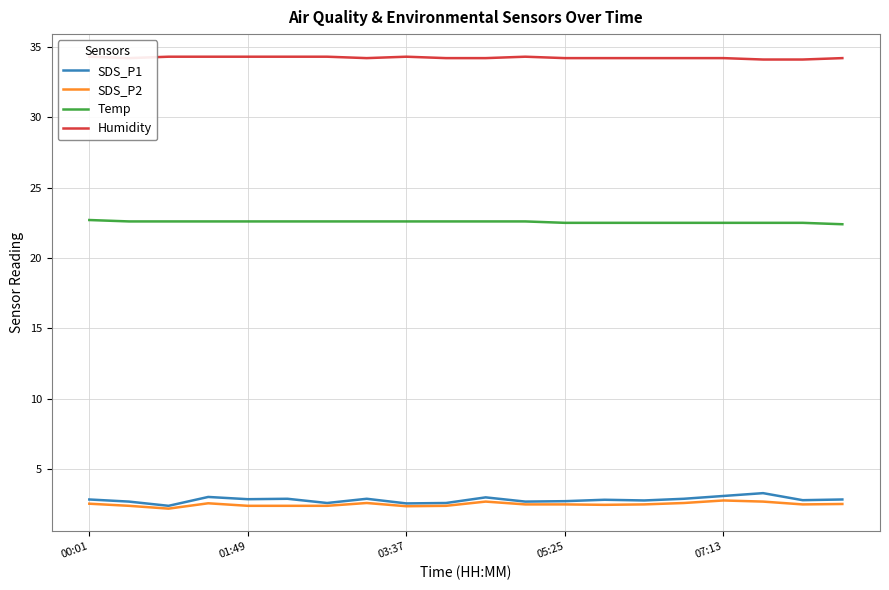

Rank the series by their maximum value, from lowest to highest.

SDS_P2, SDS_P1, Temp, Humidity